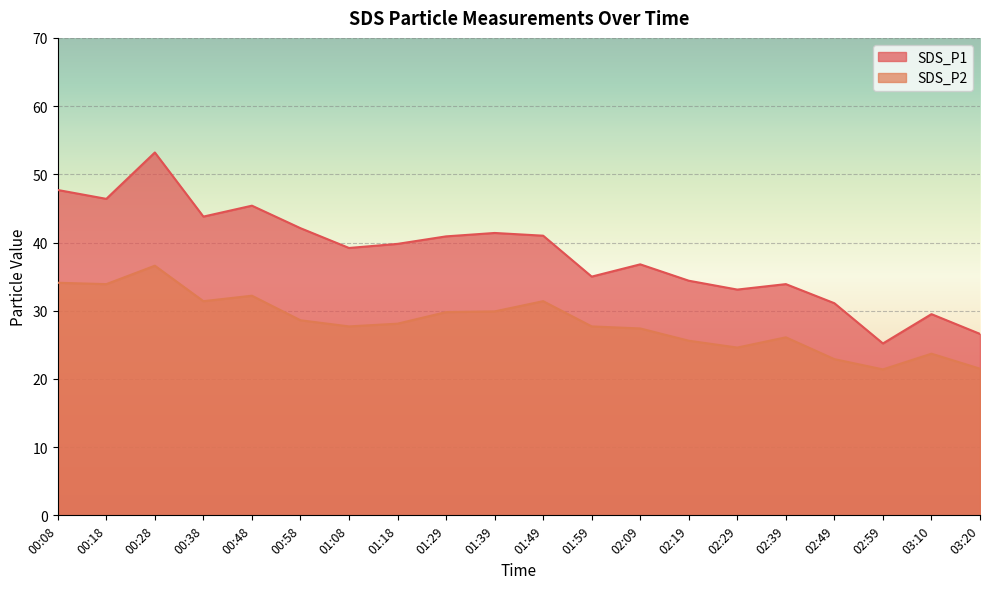

How many interior local valleys does the SDS_P2 series have?

5